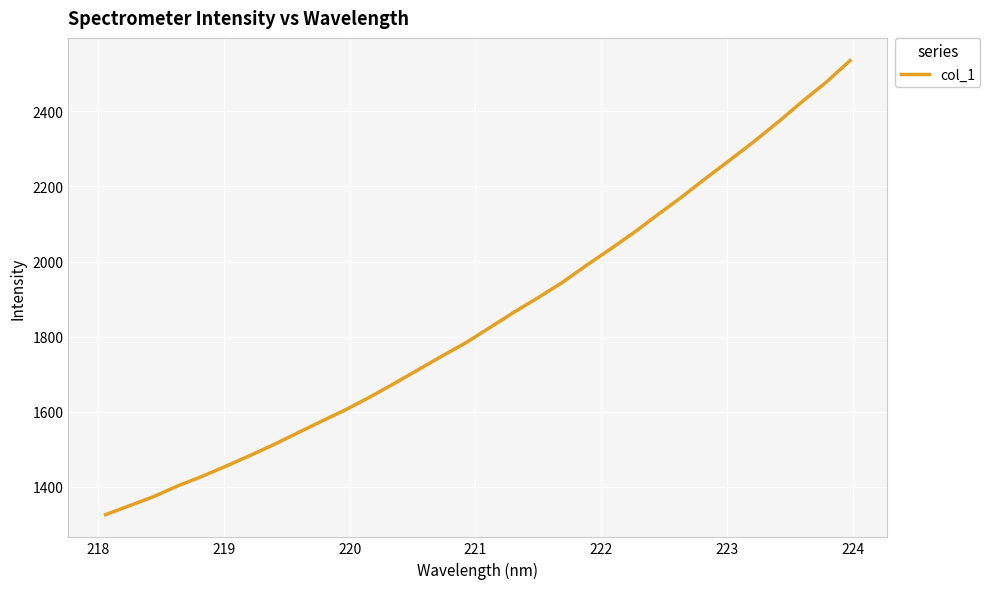

Count the number of data series in this chart.

1